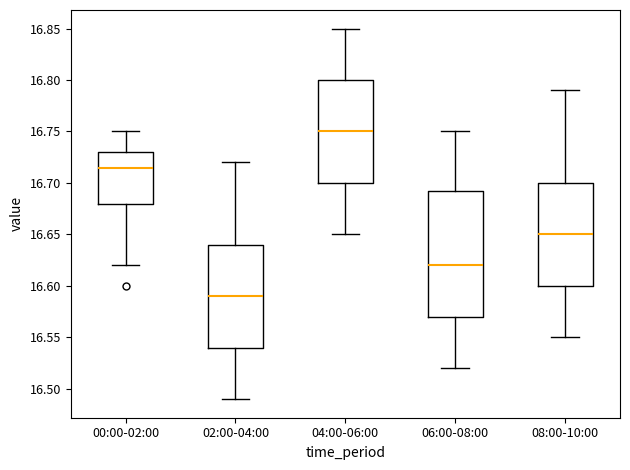

Reading left to right, read every box against the y-axis: the position of its median line, the range the box covers, and the ends of its whiskers. The values are not printed on the chart, so give them approximately, as read against the axis.

00:00-02:00: median 16.715, box 16.680 to 16.730, whiskers 16.620 to 16.750
02:00-04:00: median 16.590, box 16.540 to 16.640, whiskers 16.490 to 16.720
04:00-06:00: median 16.750, box 16.700 to 16.800, whiskers 16.650 to 16.850
06:00-08:00: median 16.620, box 16.570 to 16.695, whiskers 16.520 to 16.750
08:00-10:00: median 16.650, box 16.600 to 16.700, whiskers 16.550 to 16.790